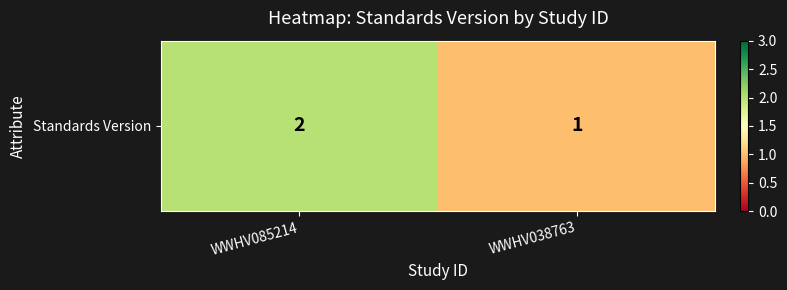

Which has a higher value, WWHV085214 or WWHV038763?

WWHV085214